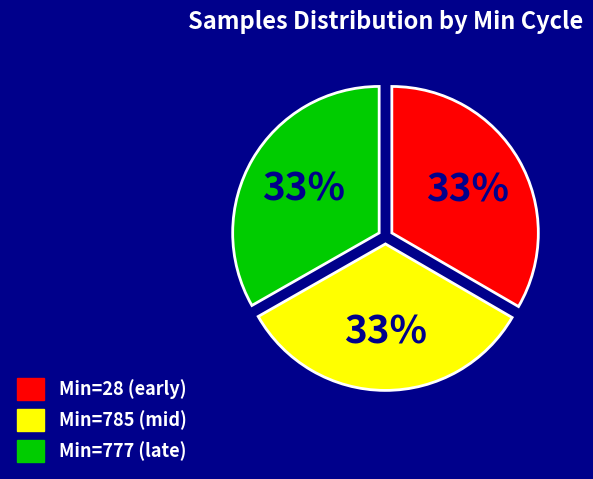

To the nearest percent, what percentage of the pie is Min=777 (late)?

33%